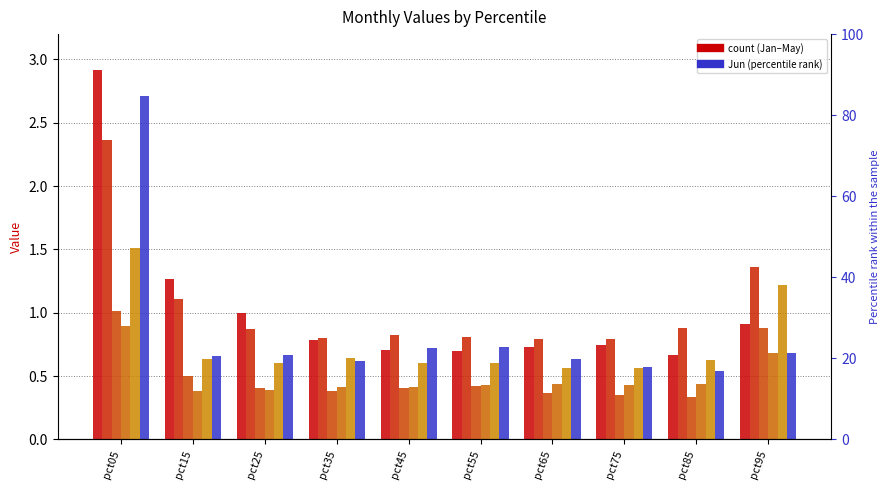

What is the average value of the Mar series?

0.5